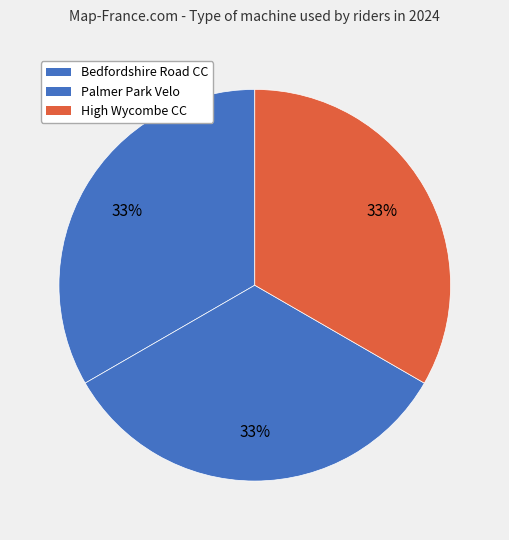

Count the number of slices in the pie.

3